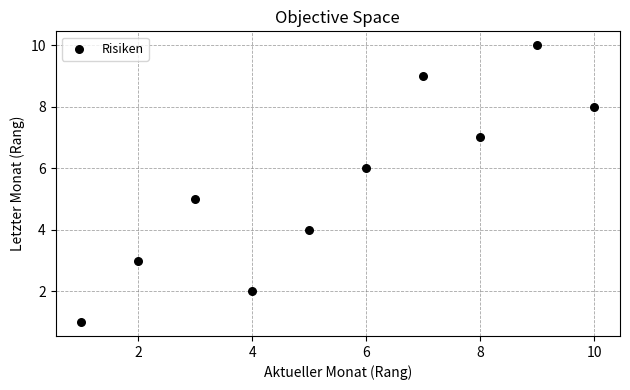

What is the average X value?

6